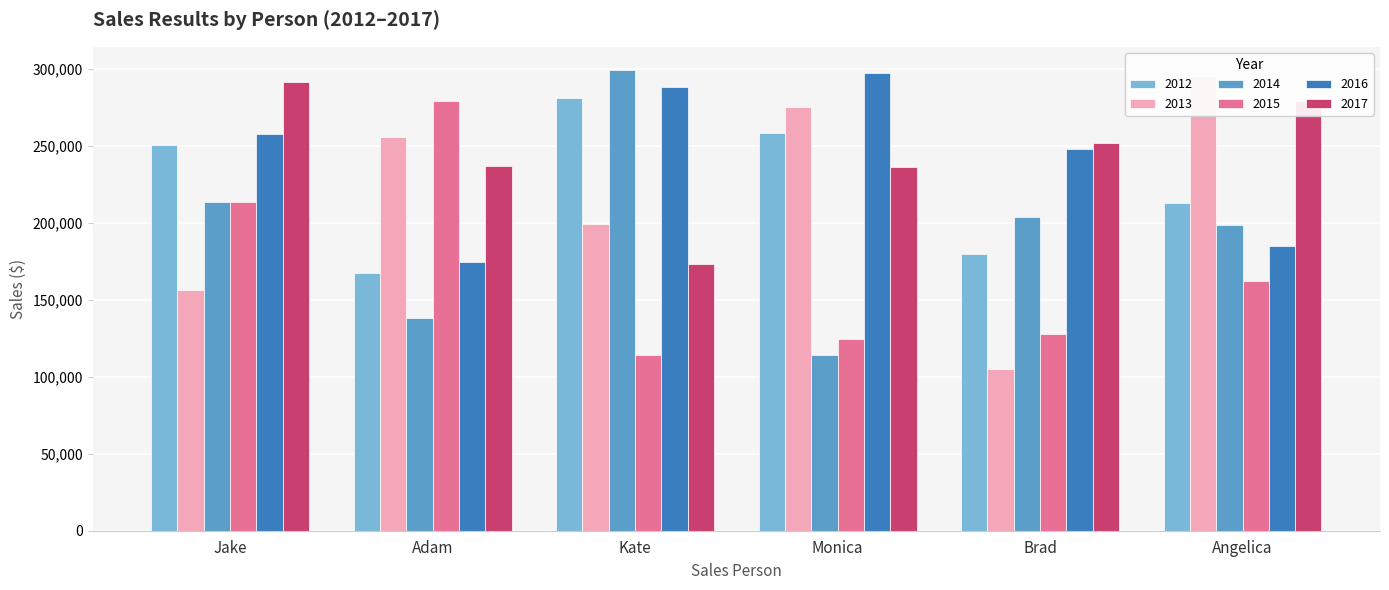

How many distinct data groups are displayed?

6